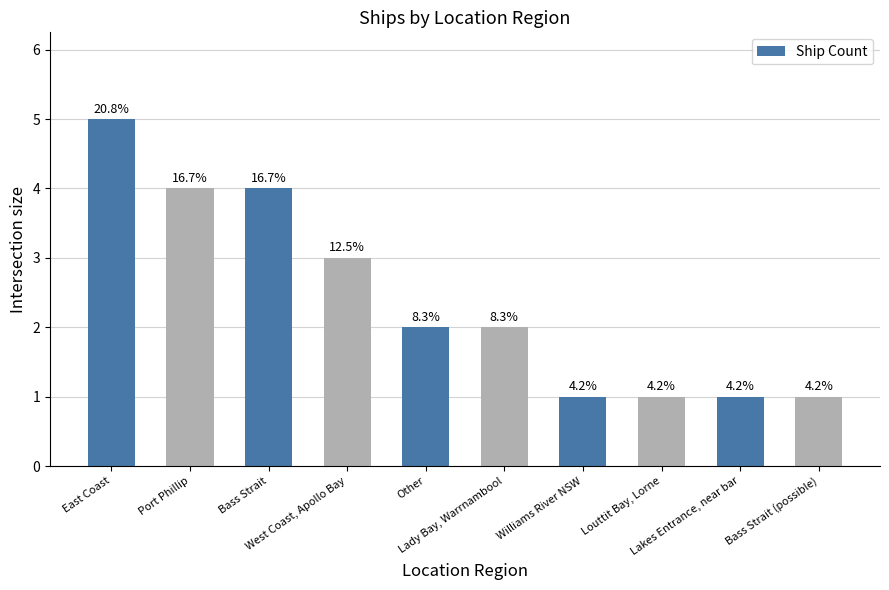

At which label does the data first exceed 2?

East Coast